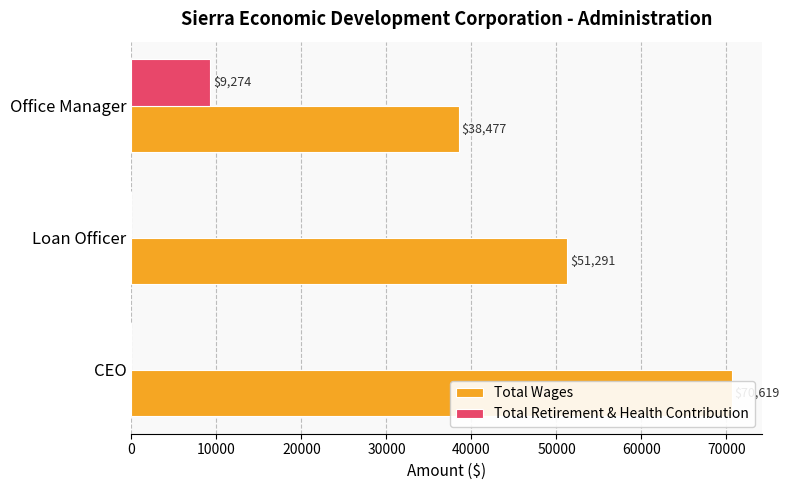

What are all the series names shown in the legend?

Total Wages, Total Retirement & Health Contribution